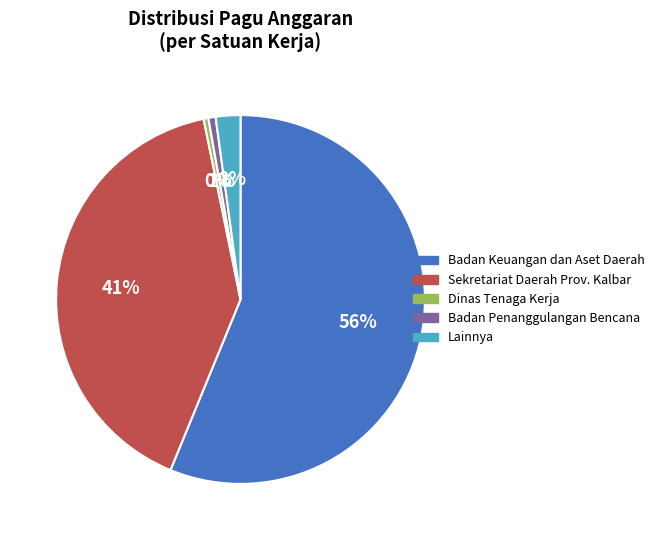

Is there any slice that represents more than half of the pie?

Yes